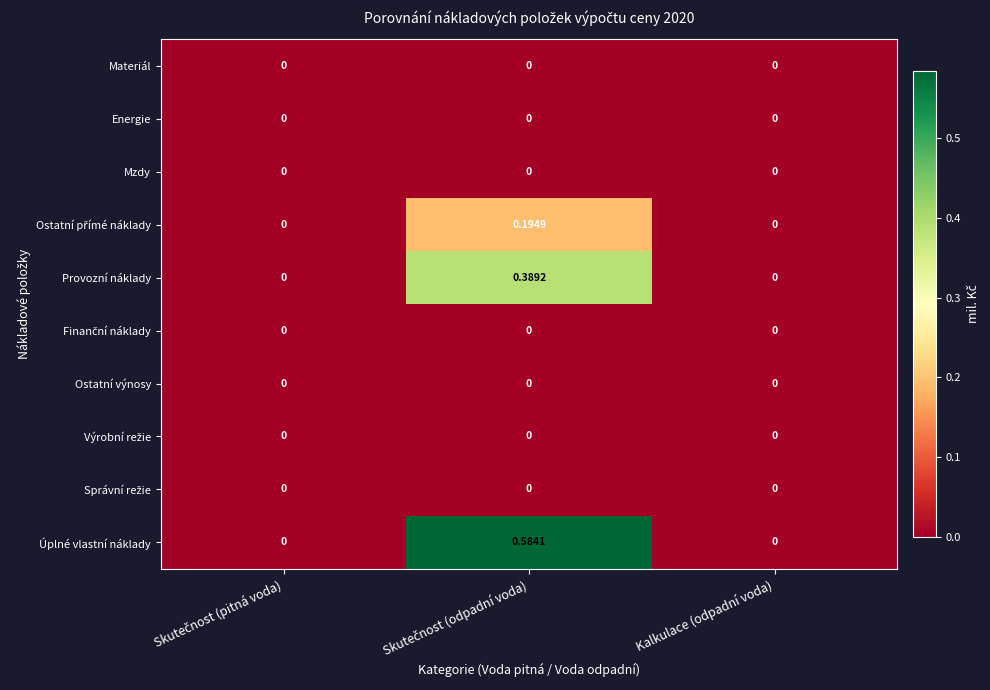

Which series has the largest total across all categories?

Úplné vlastní náklady